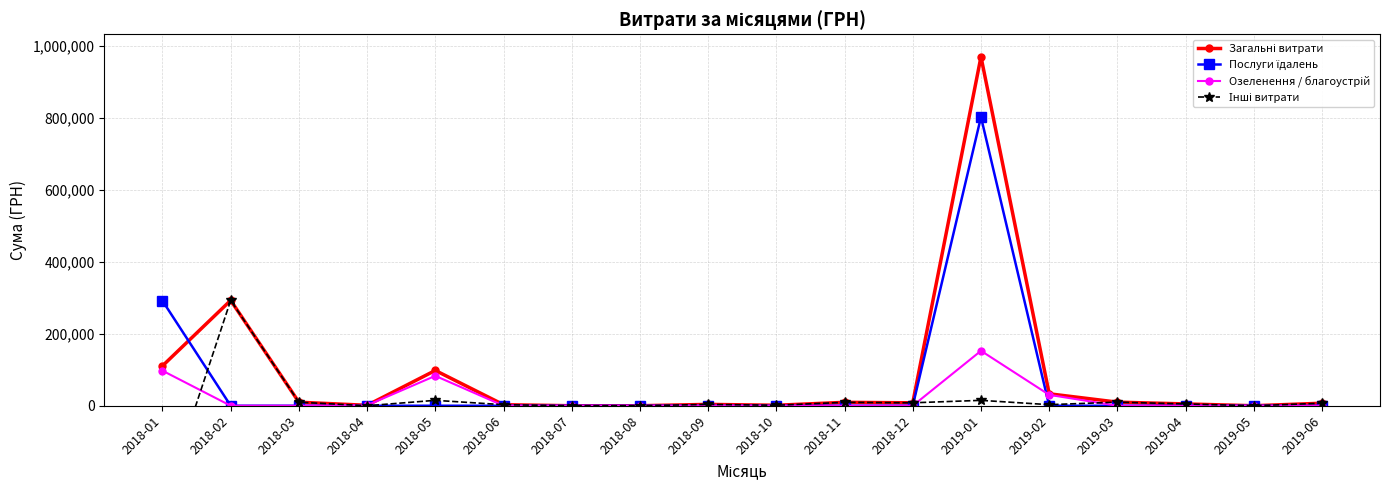

Which series changed the most between 2018-01 and 2018-07?

Послуги їдалень